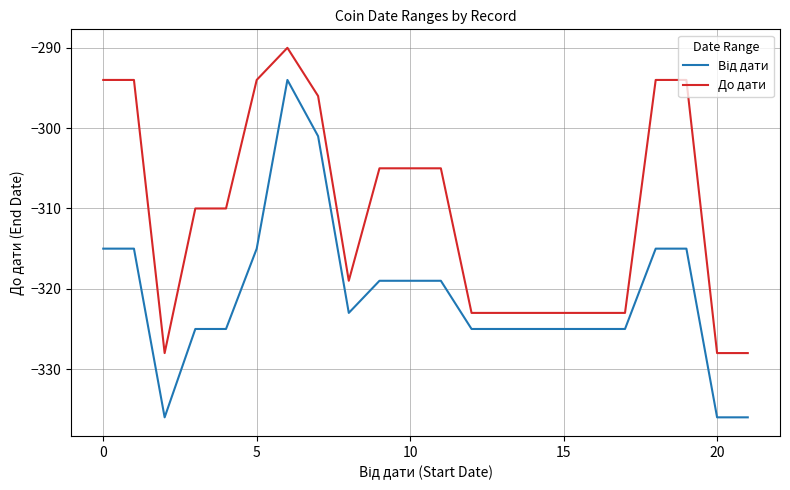

What is the difference between the maximum and minimum values in the До дати series?

38